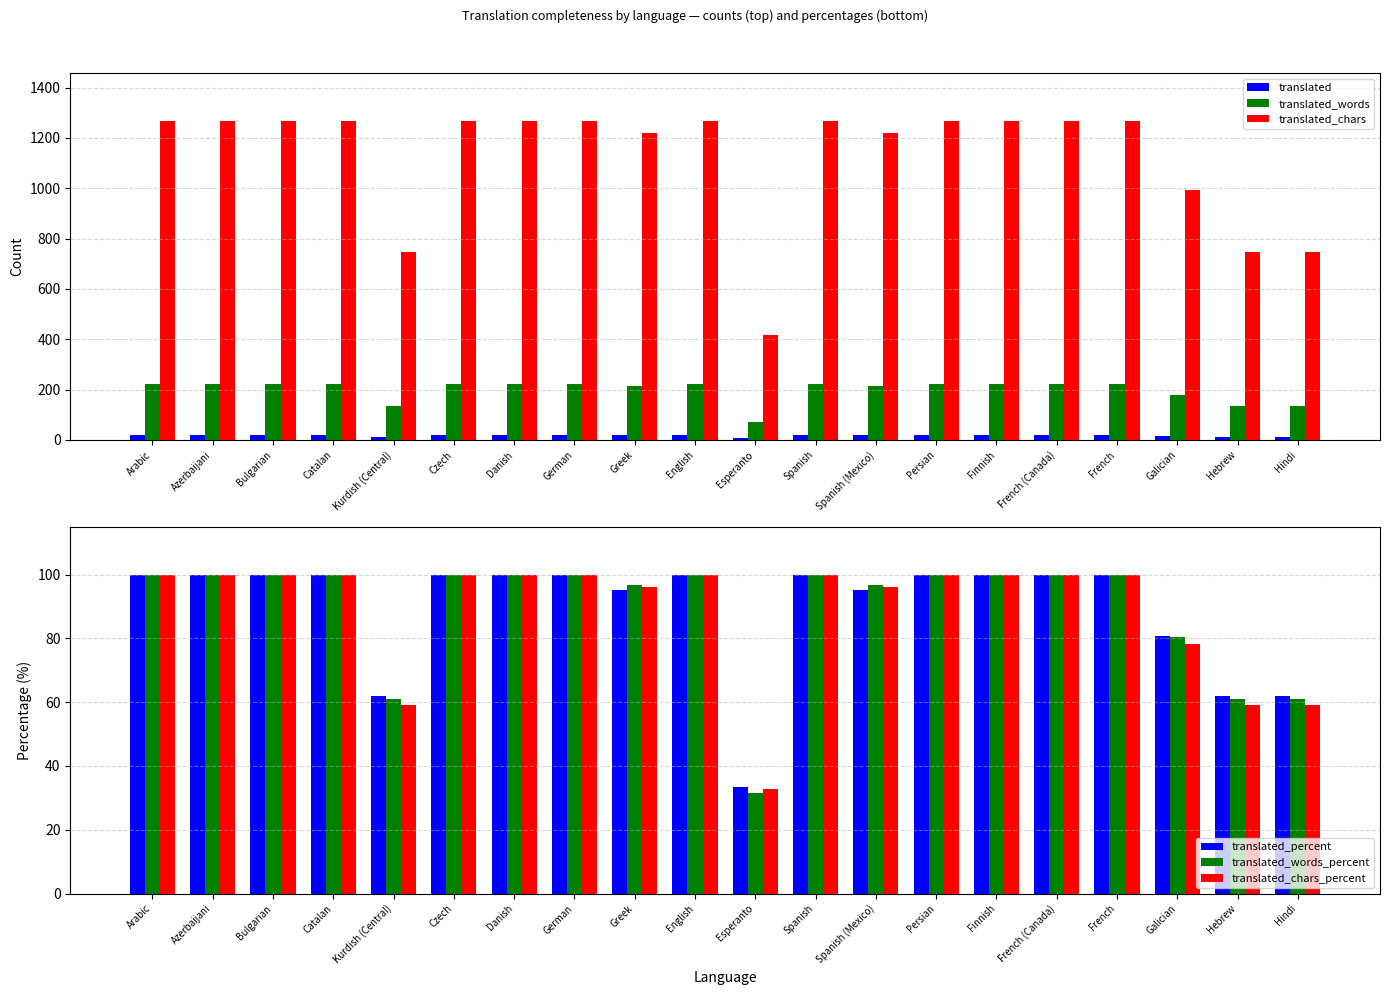

What is the total value across all series at Galician?

1427.7